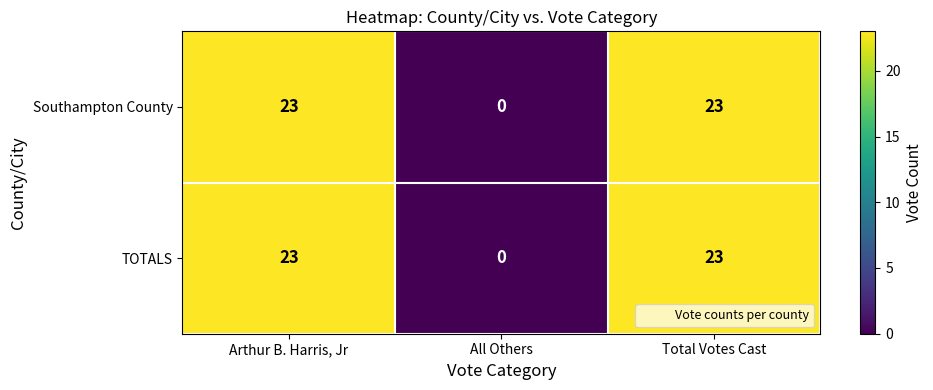

At which label is TOTALS closest to 11?

All Others